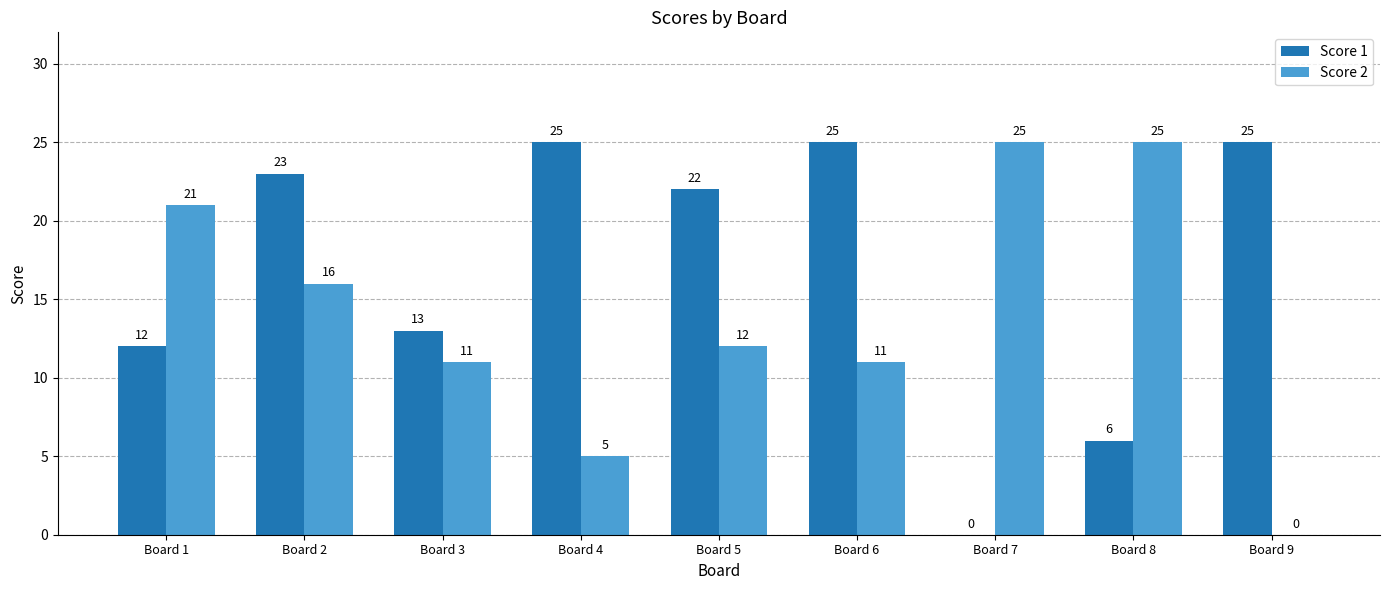

Which series has the largest total across all categories?

Score 1